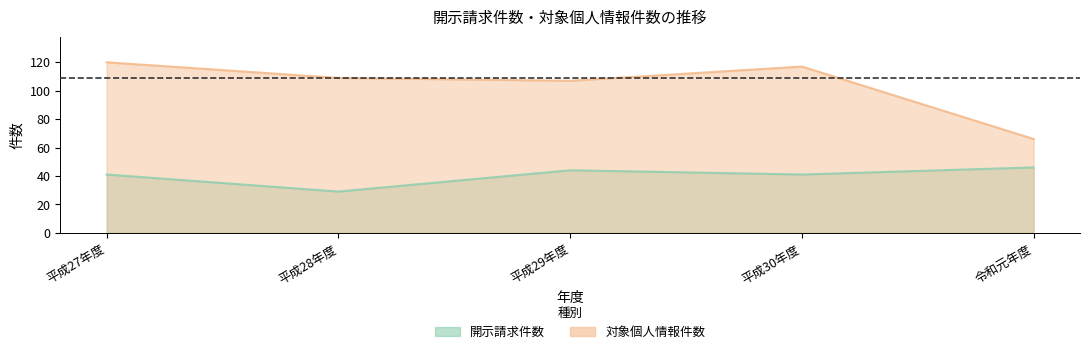

Is the value of 開示請求件数 at 平成27年度 greater than the value of 対象個人情報件数 at 平成28年度?

No